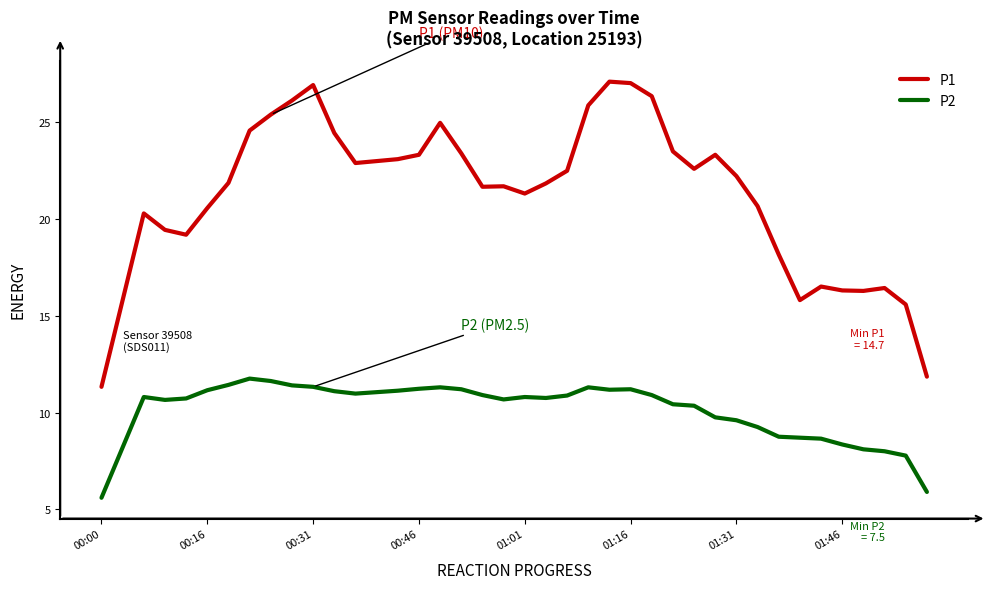

Does the chart display data point markers on the line(s)?

No